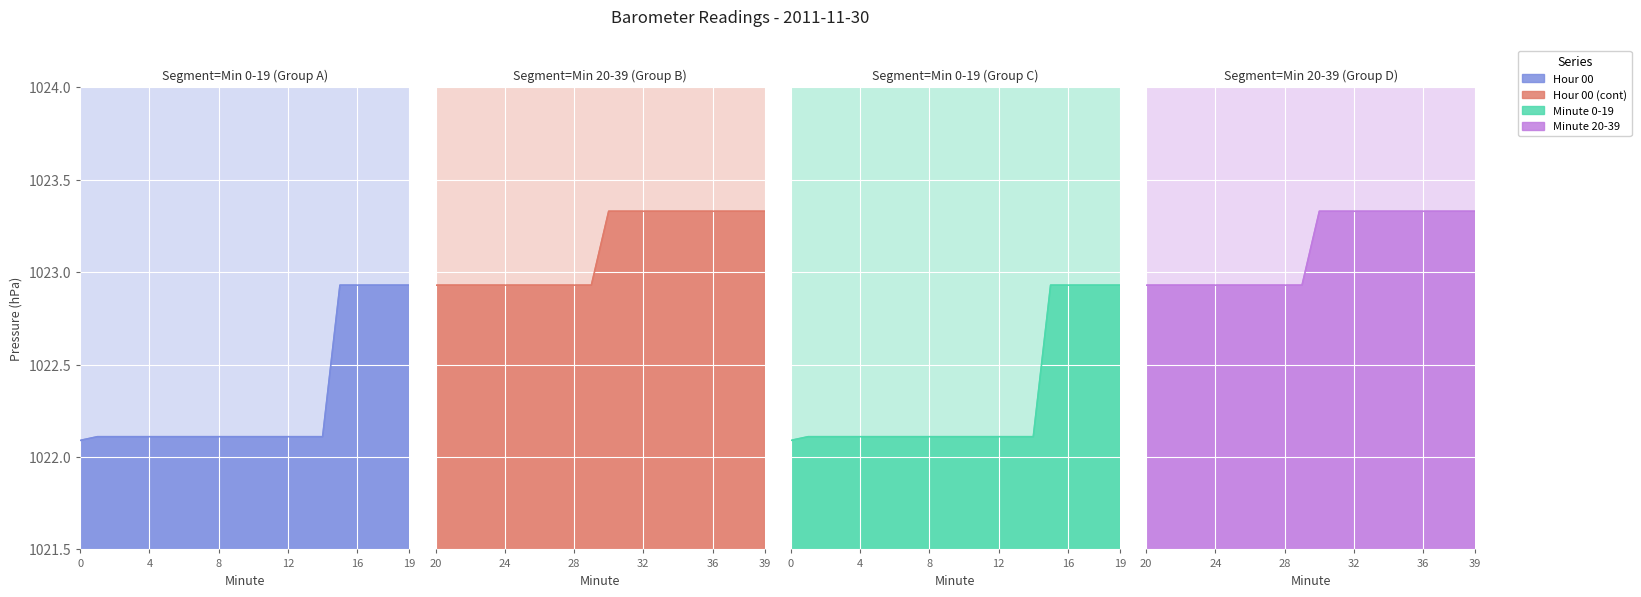

Which series has the widest spread of values?

Hour 00